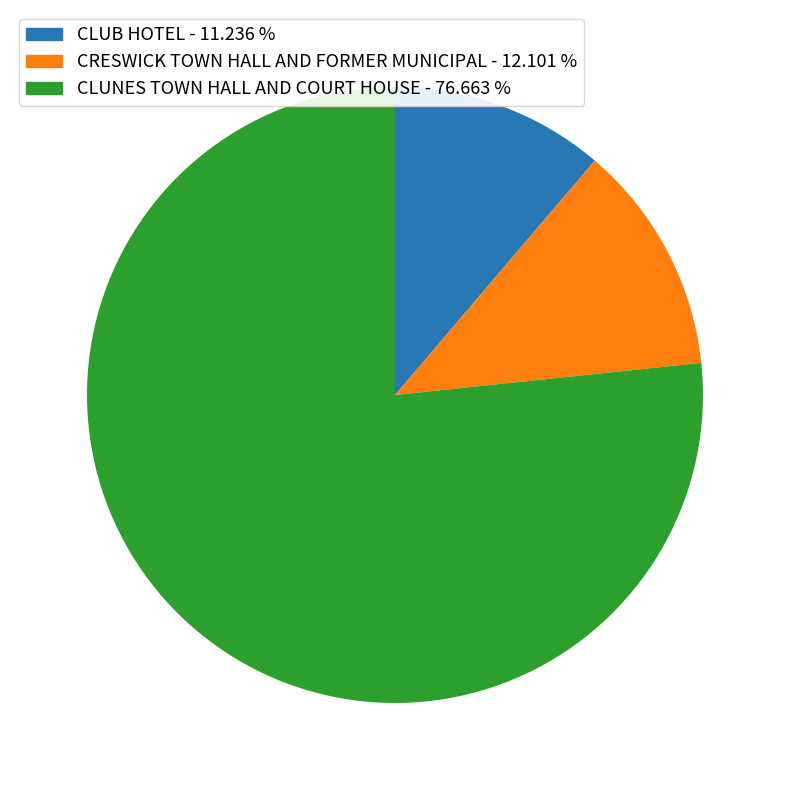

Which has a higher value, CRESWICK TOWN HALL AND FORMER MUNICIPAL or CLUNES TOWN HALL AND COURT HOUSE?

CLUNES TOWN HALL AND COURT HOUSE